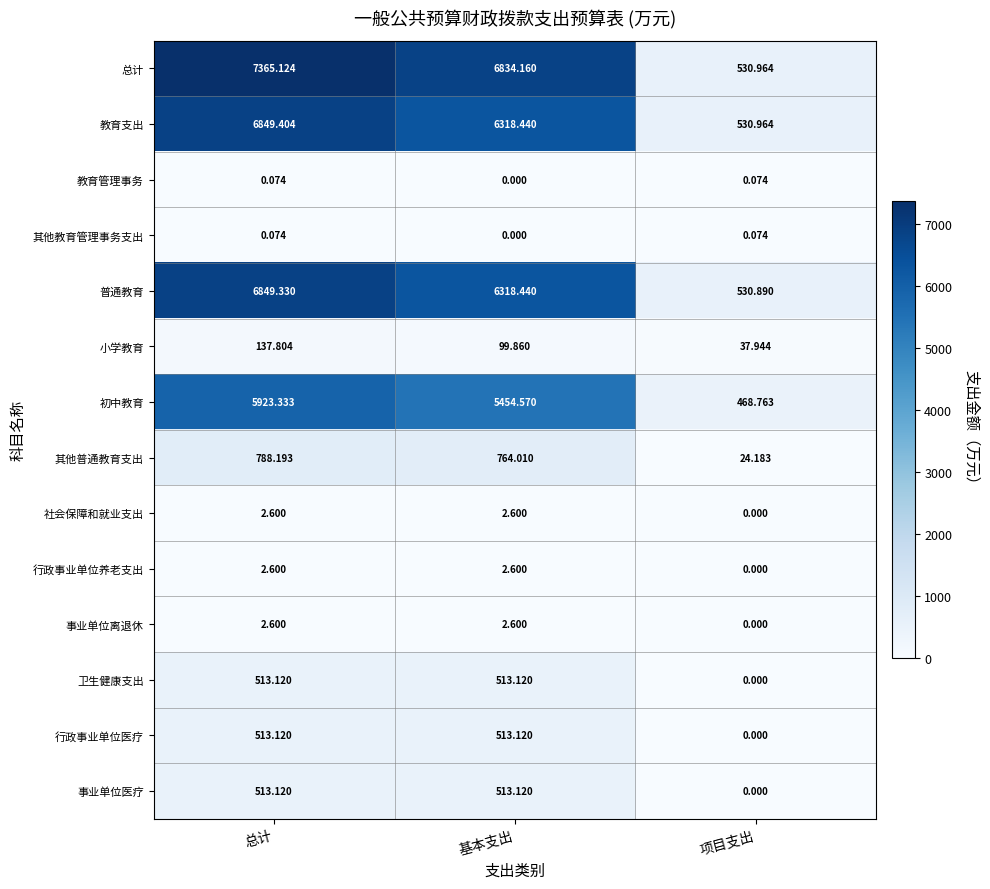

Which series has the widest spread of values?

总计